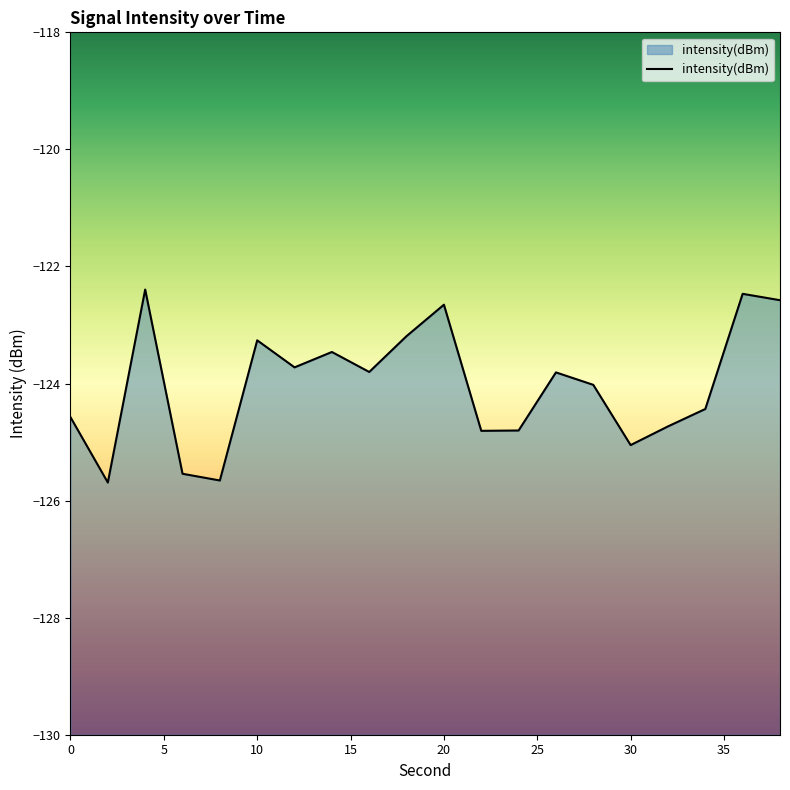

Does the chart display data point markers on the line(s)?

No